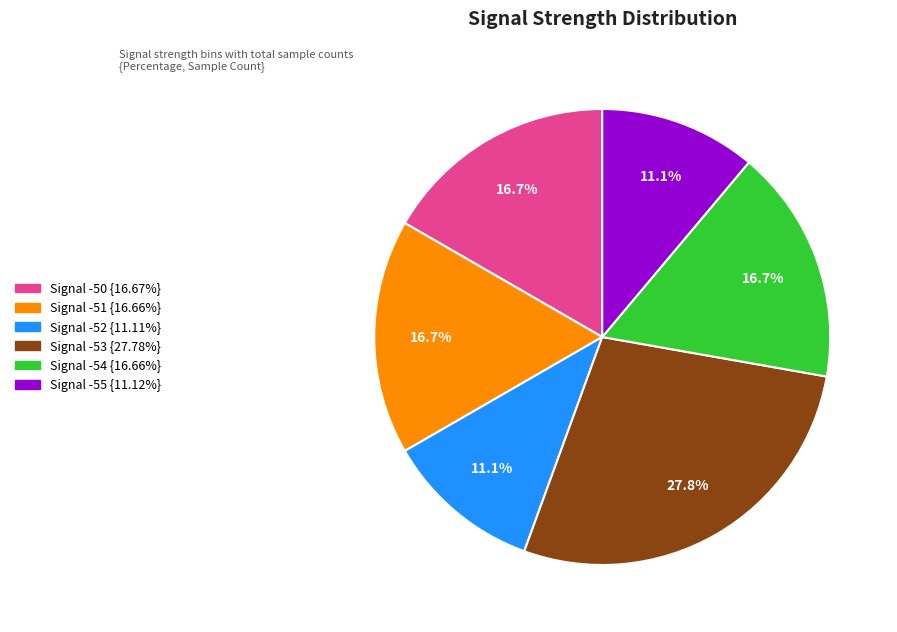

Is there a majority slice in this chart?

No